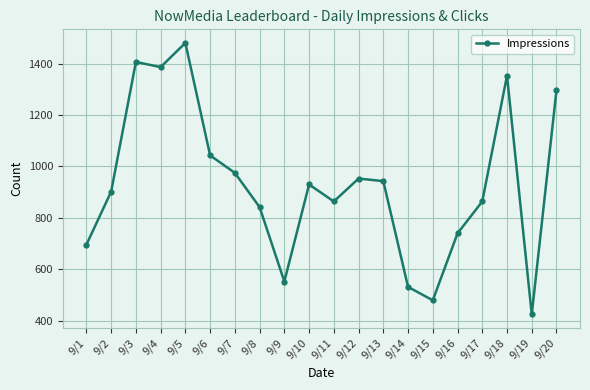

How many points are higher than both their immediate neighbors (excluding endpoints)?

5